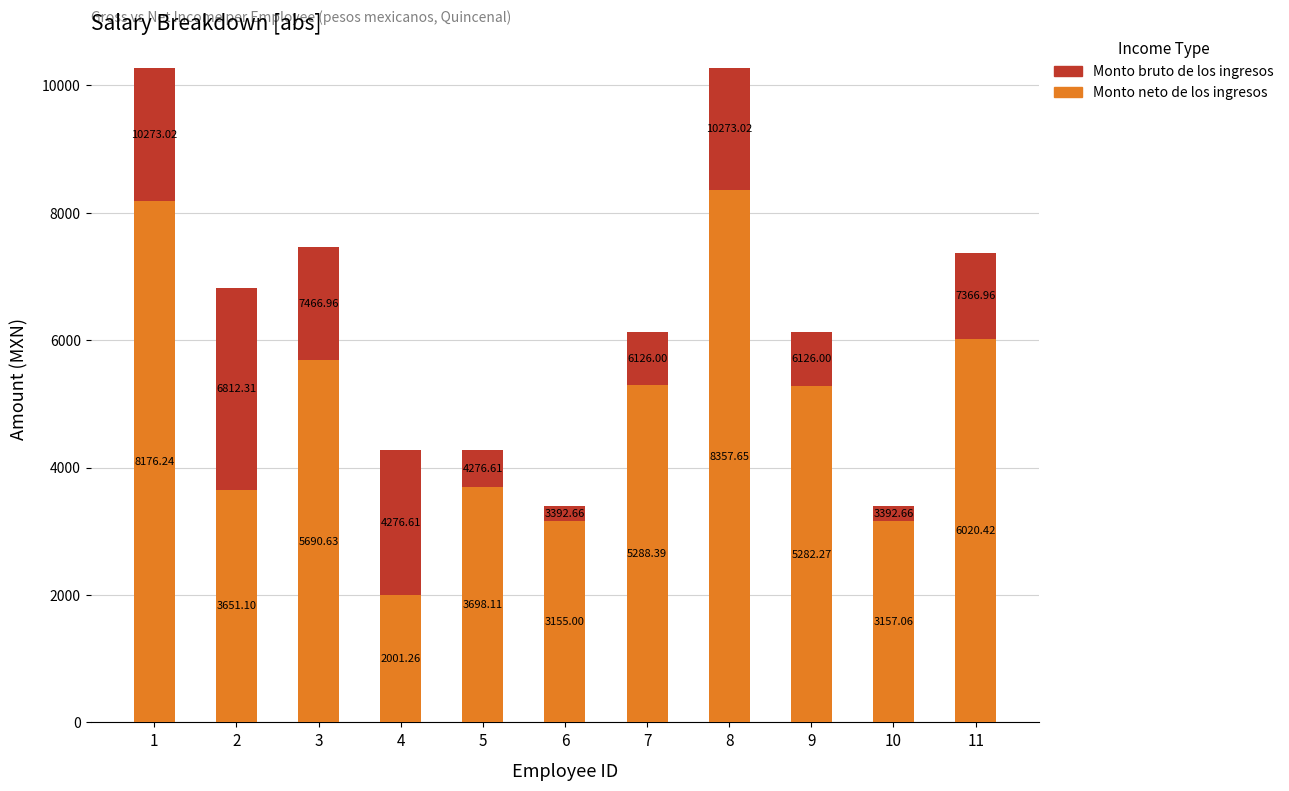

List the labels in order of Monto neto de los ingresos value, smallest first.

4, 6, 10, 2, 5, 9, 7, 3, 11, 1, 8